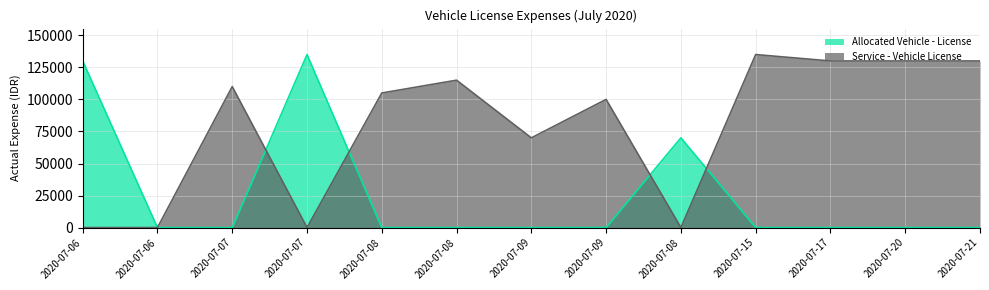

How many data points in Service - Vehicle License are less than 105000?

6